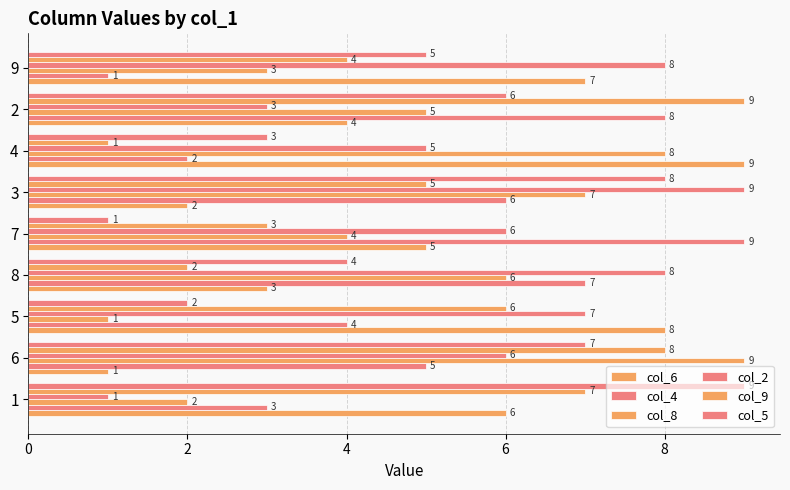

Count the col_9 values in the range 3 to 7.

5